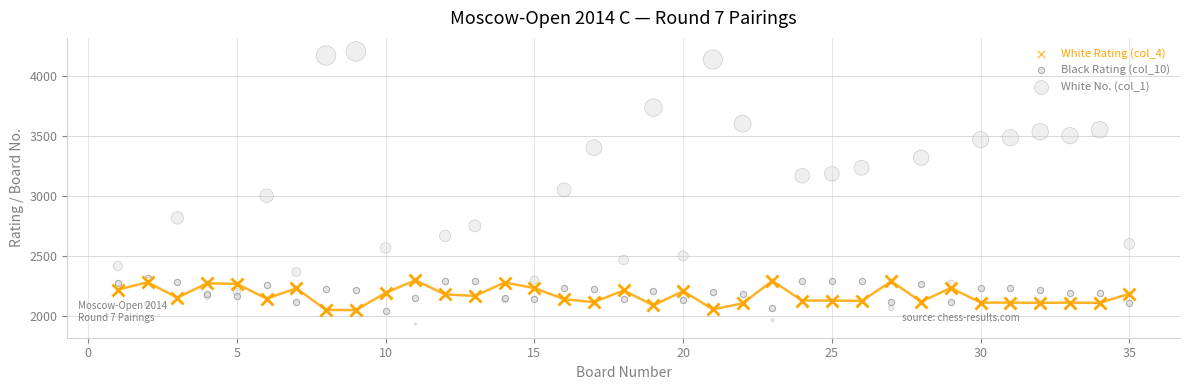

Which series has the largest Y range (max minus min)?

White No. (col_1)